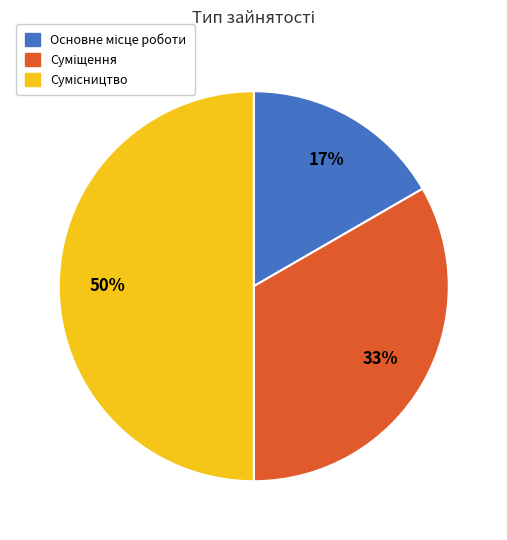

To the nearest percent, what is the difference between the largest and smallest slice percentages?

33%